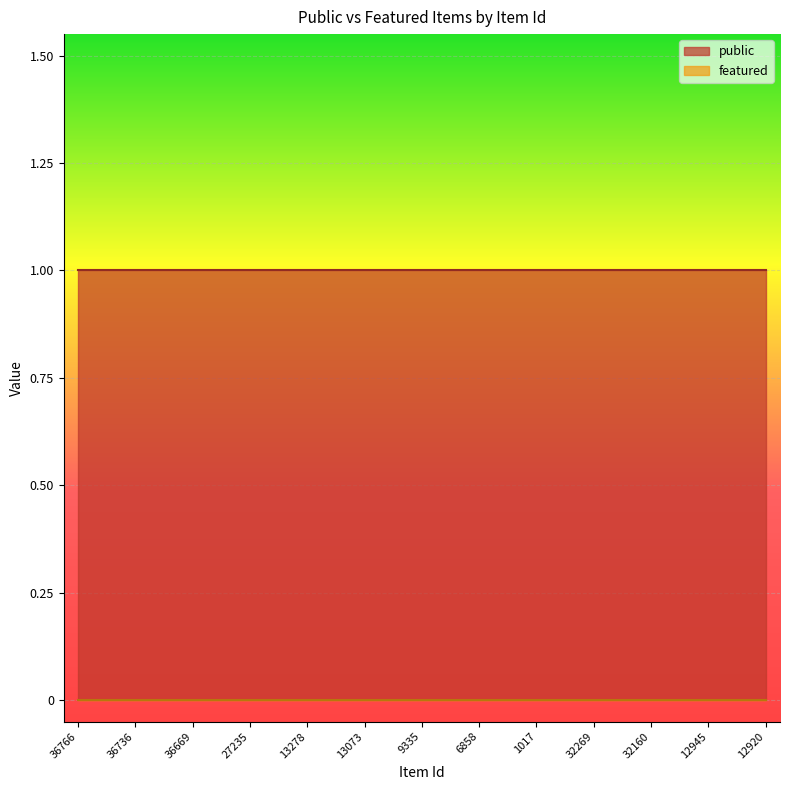

Which series has the largest total across all categories?

public